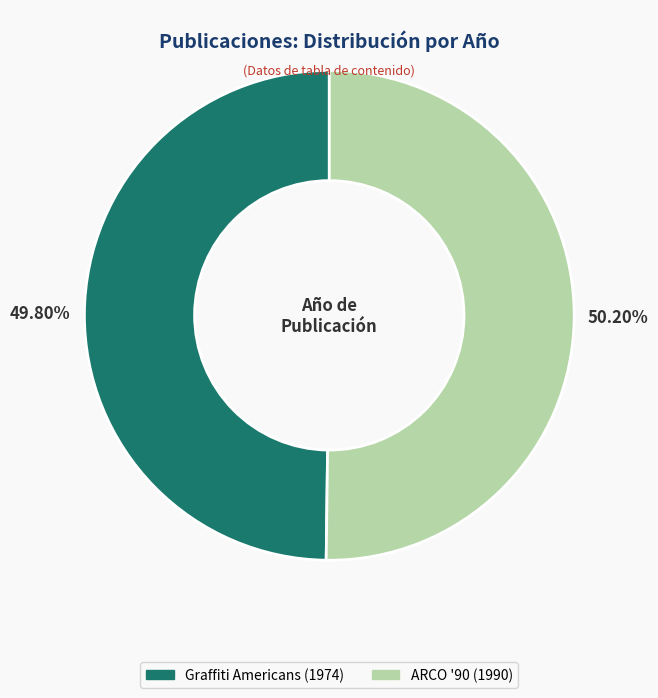

To the nearest percent, what percentage of the pie is ARCO '90?

50%